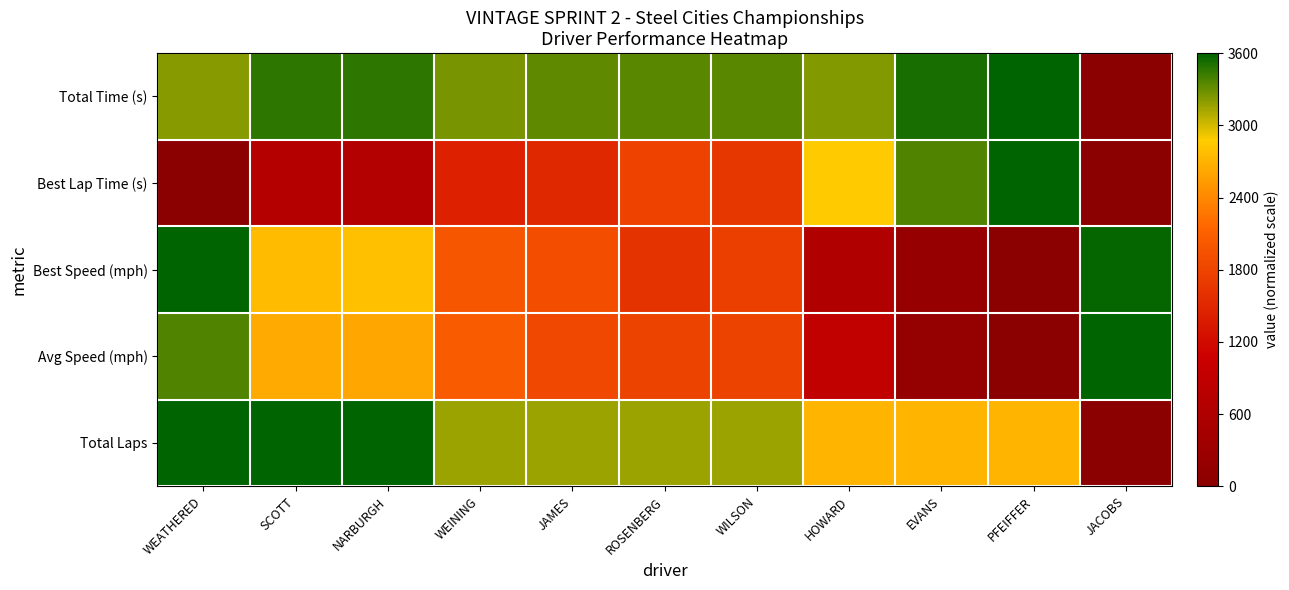

At which category does the chart reach its minimum across all series?

JACOBS